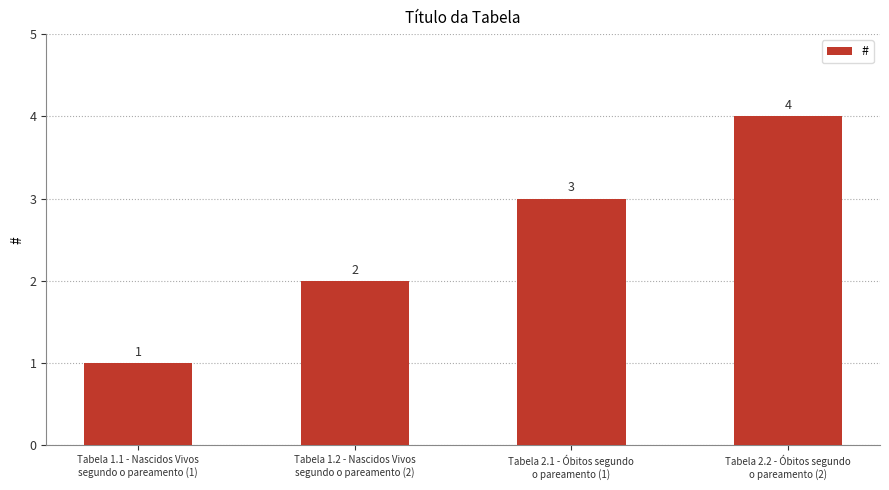

Count the values in the range 2 to 4.

3